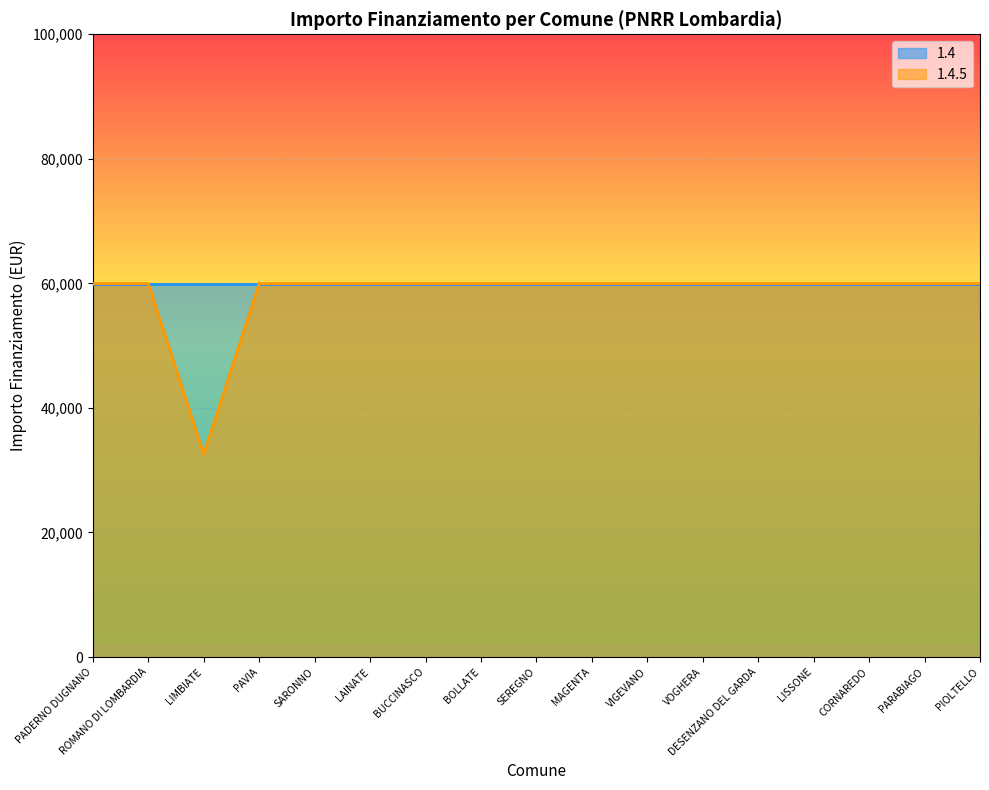

The value at DESENZANO DEL GARDA is 59966. True or false?

True